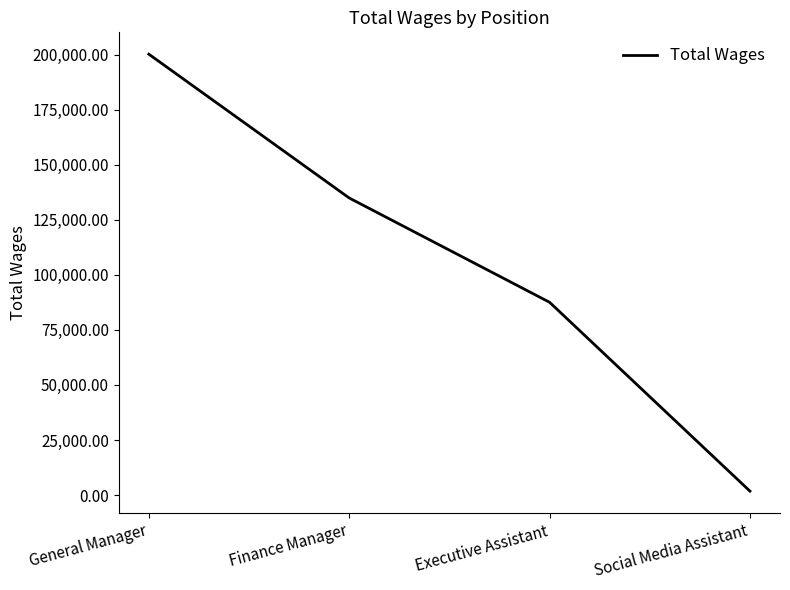

Which label corresponds to the largest value in the chart?

General Manager